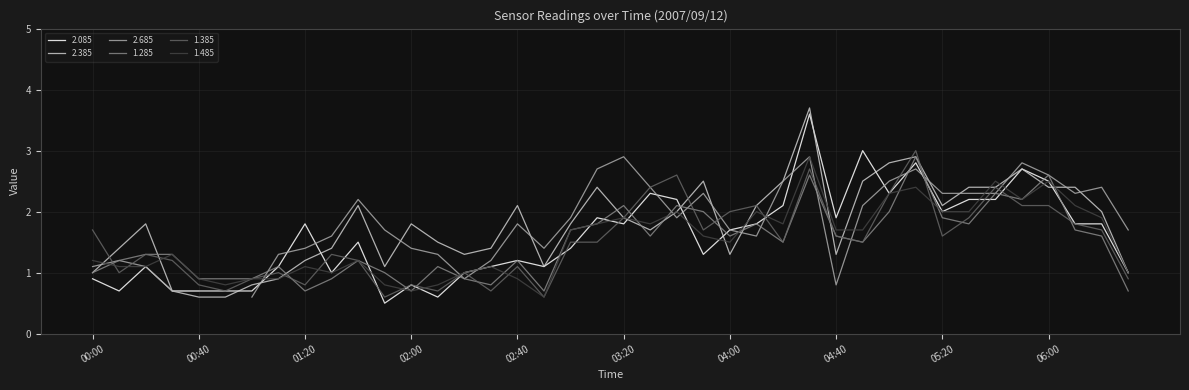

True or false: 1.285 has a value of 1.5 at 00:40.

False